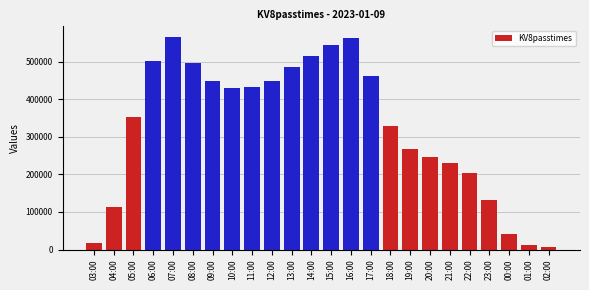

Where is the data nearest to the value 286435?

19:00